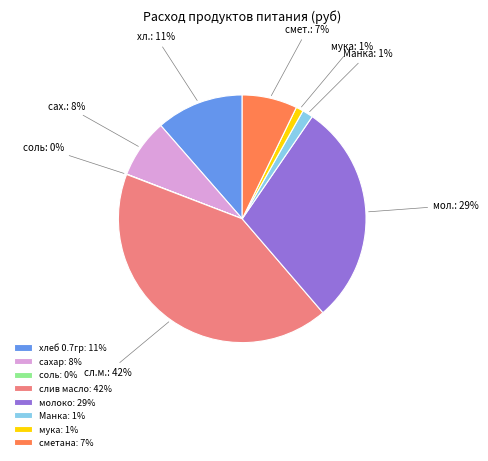

To the nearest percent, what is the combined percentage of сахар: 8% and мука: 1%?

9%